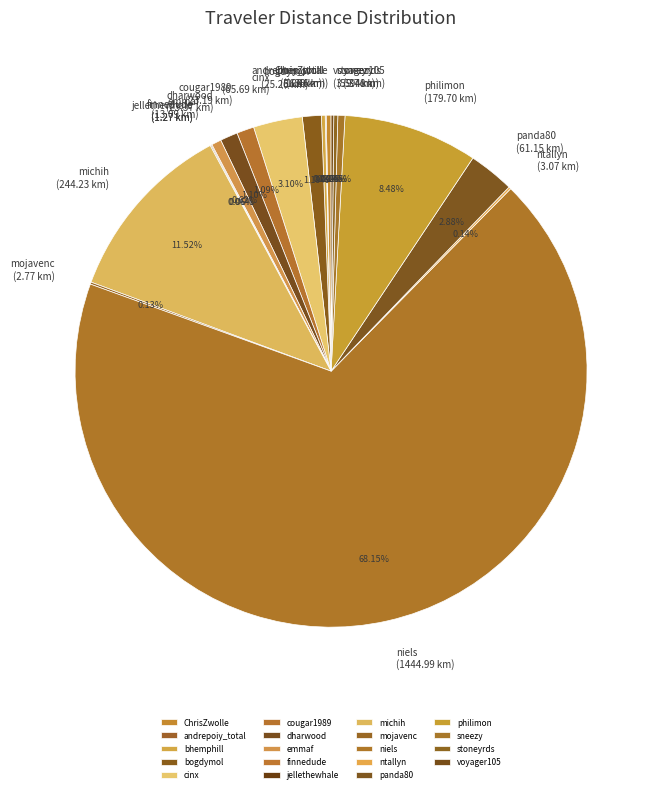

Which slice is the largest?

niels